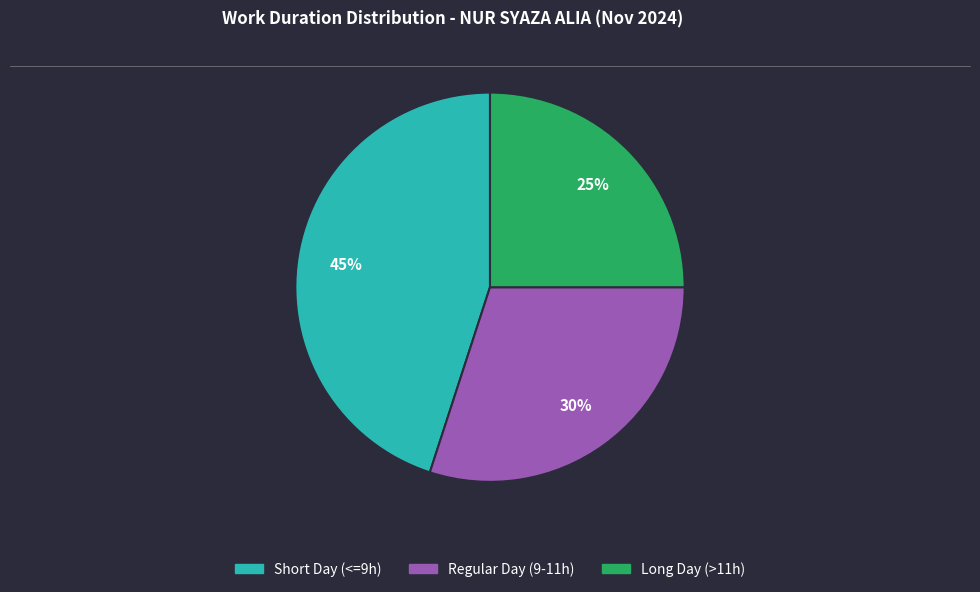

Does any single category account for the majority?

No